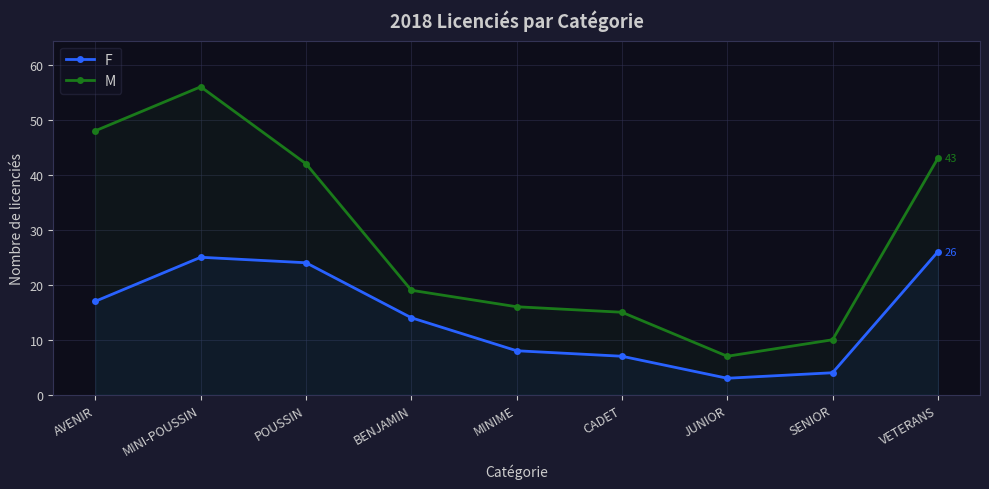

What is the sum of all F values?

128